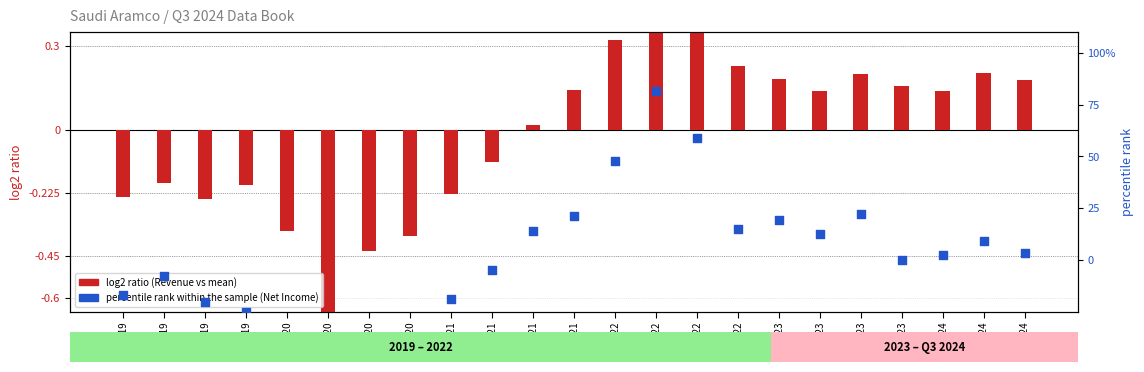

Is the value of percentile rank within the sample at Q2 2019 greater than the value of log2 ratio (Revenue) at Q3 2024?

No